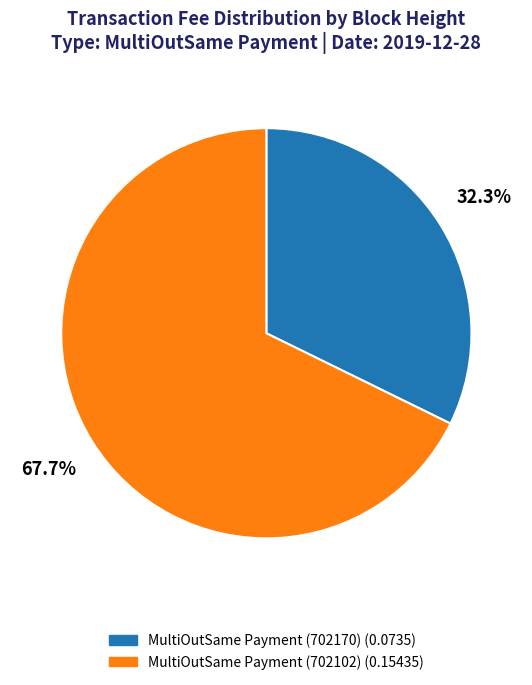

How many segments does this pie chart have?

2